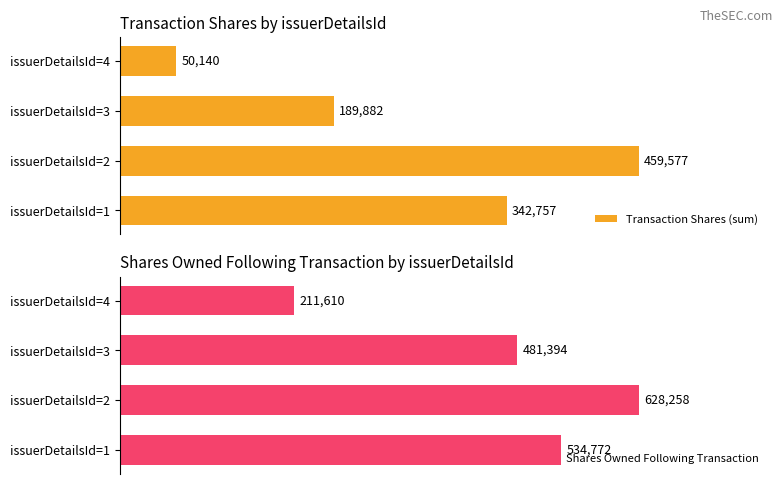

What is the difference between the maximum and minimum values in the Transaction Shares (sum) series?

409437